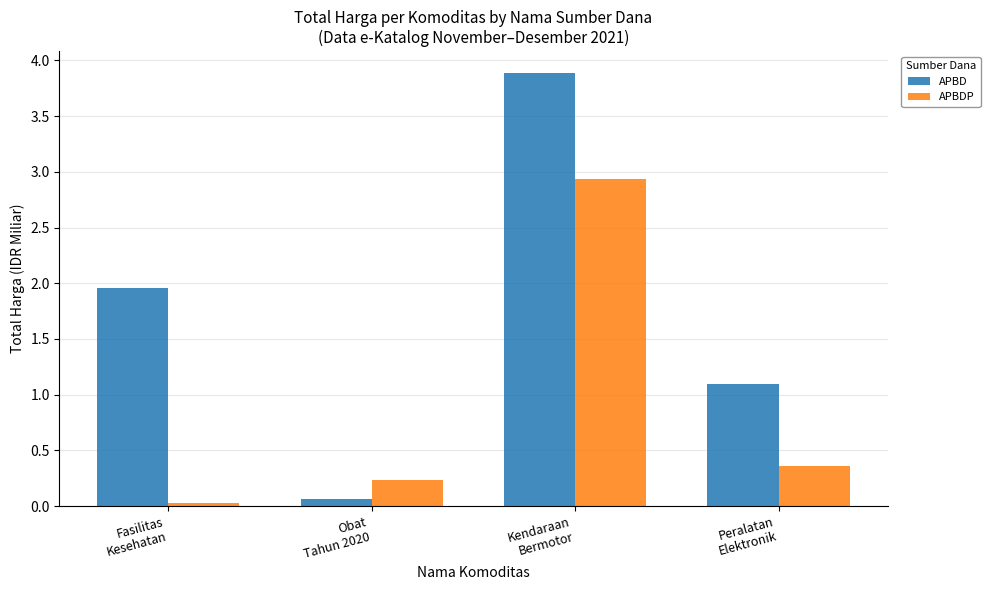

Which series has the largest range (max minus min)?

APBD